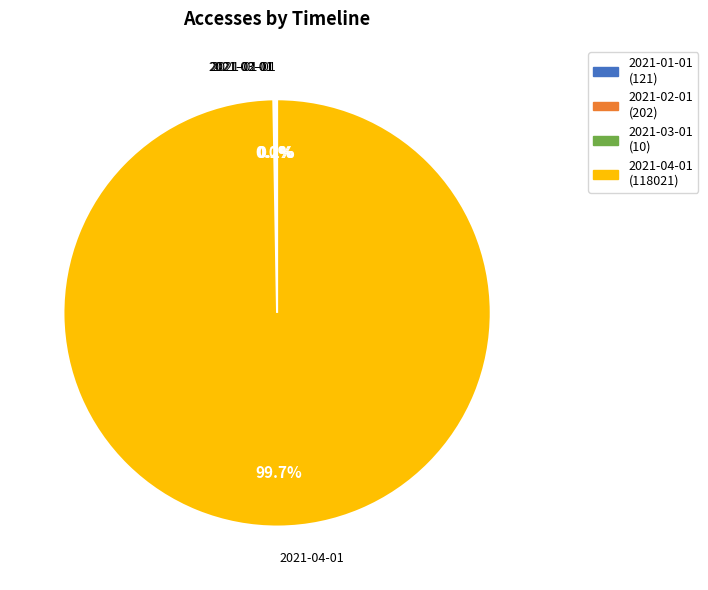

Which slice is the largest?

2021-04-01